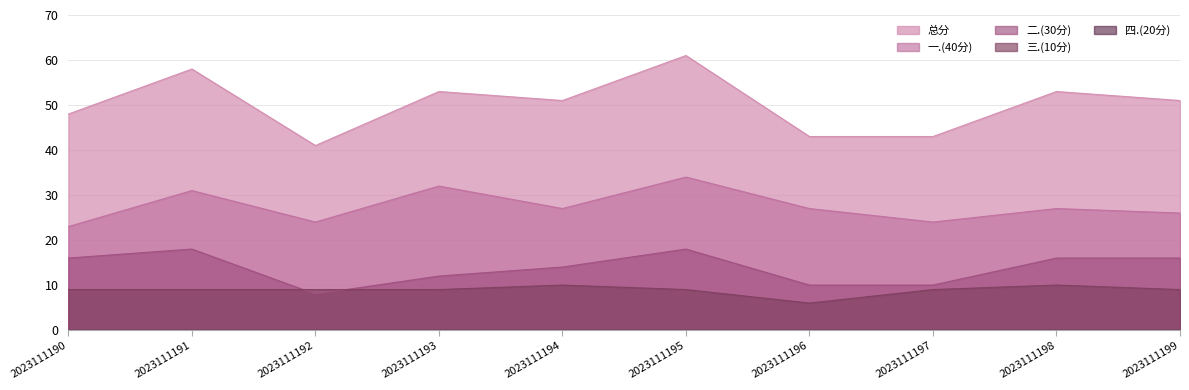

The 一.(40分) series shows 32 at 2023111193. True or false?

True